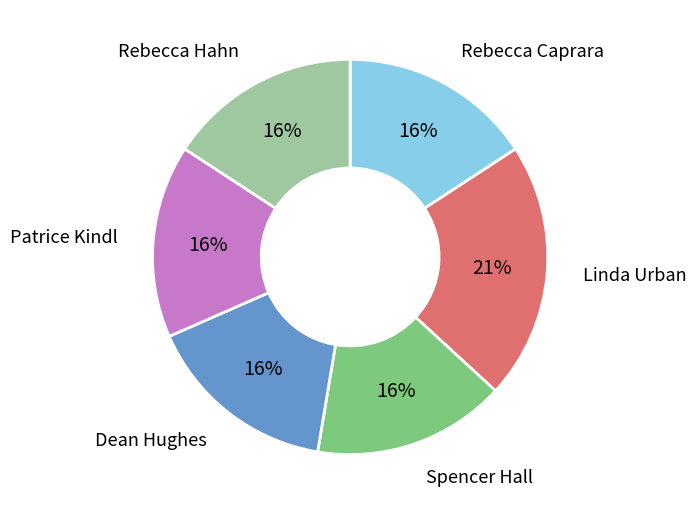

To the nearest percent, what is the difference between the largest and smallest slice percentages?

5%